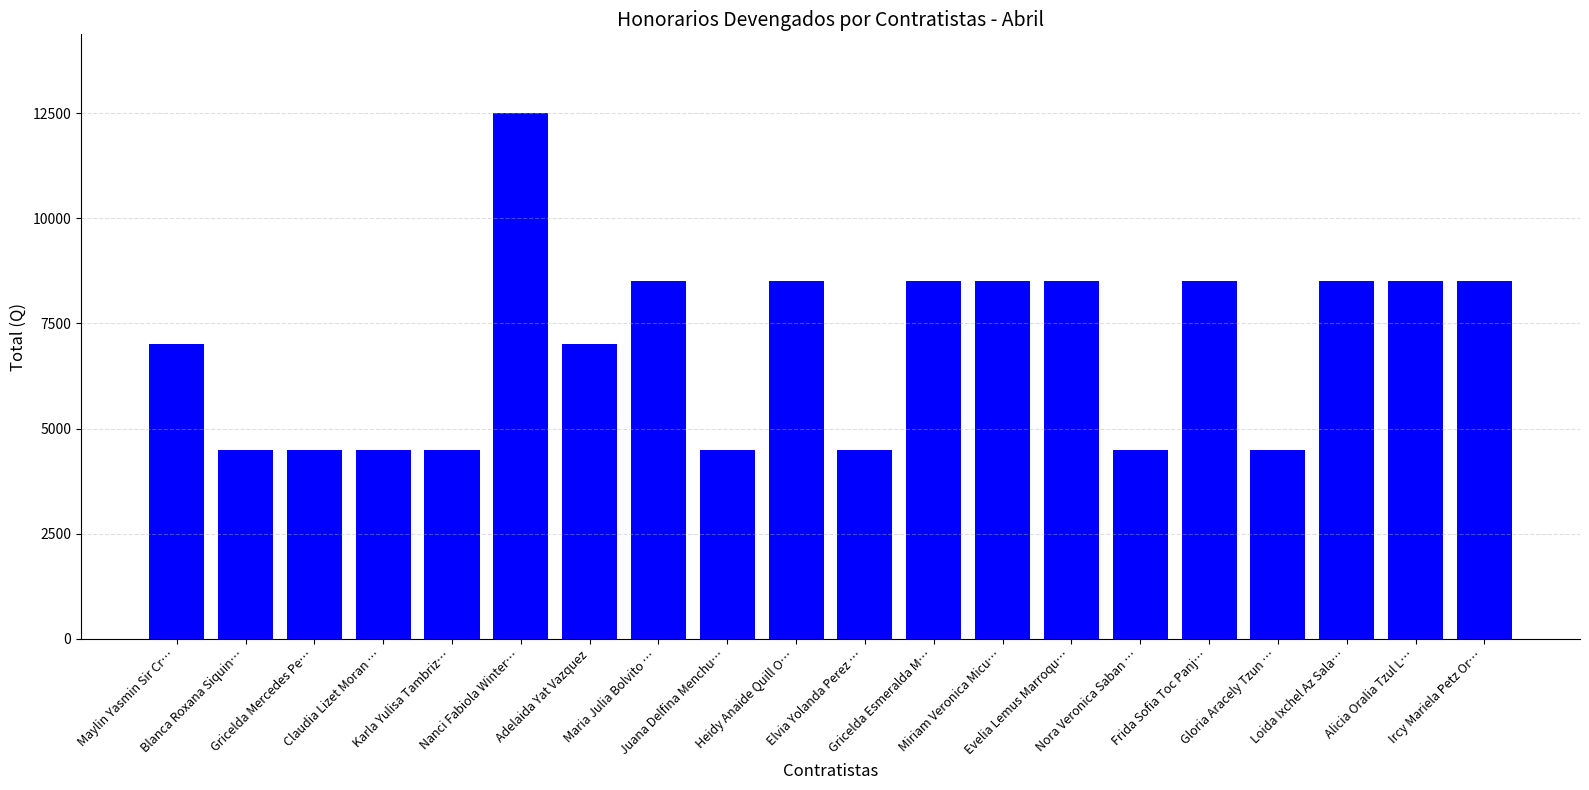

What is the ratio of the value at Gricelda Mercedes Pe… to the value at Heidy Anaide Quill O…?

0.5